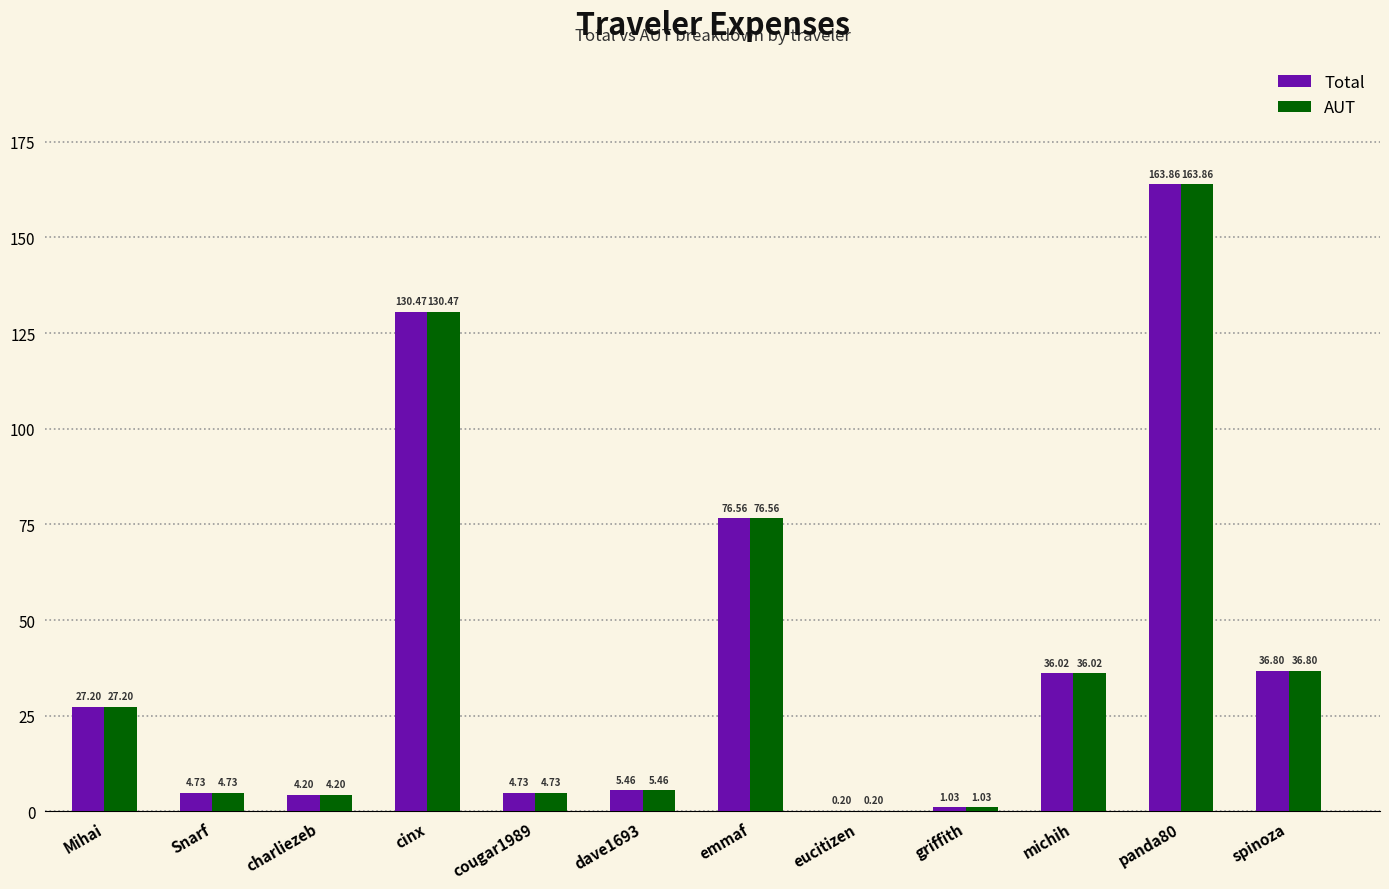

How many series are shown in this chart?

2